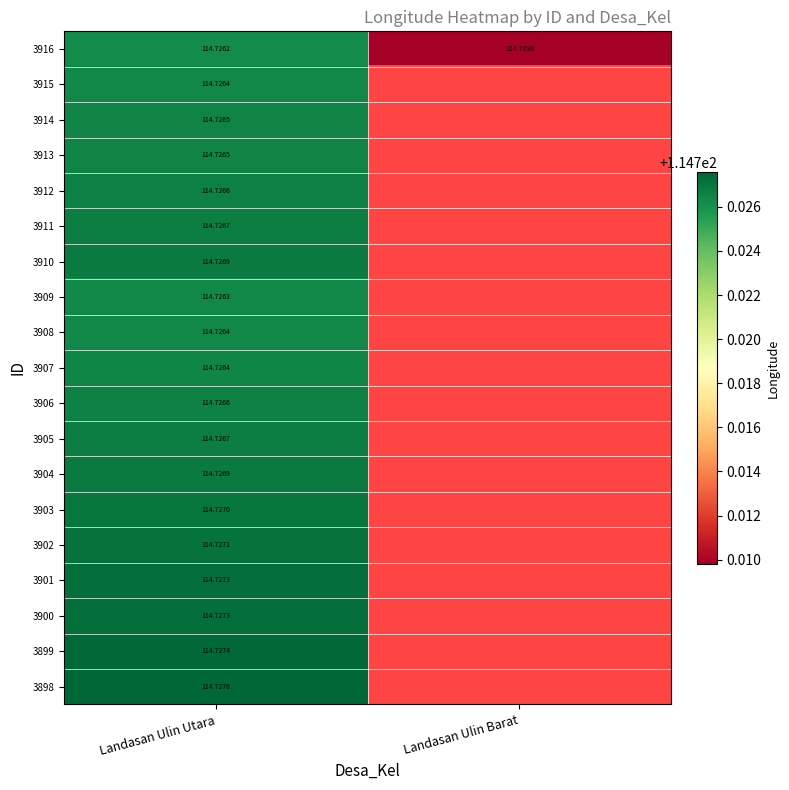

Is the value of 3915 at Landasan Ulin Utara greater than the value of 3916 at Landasan Ulin Utara?

Yes